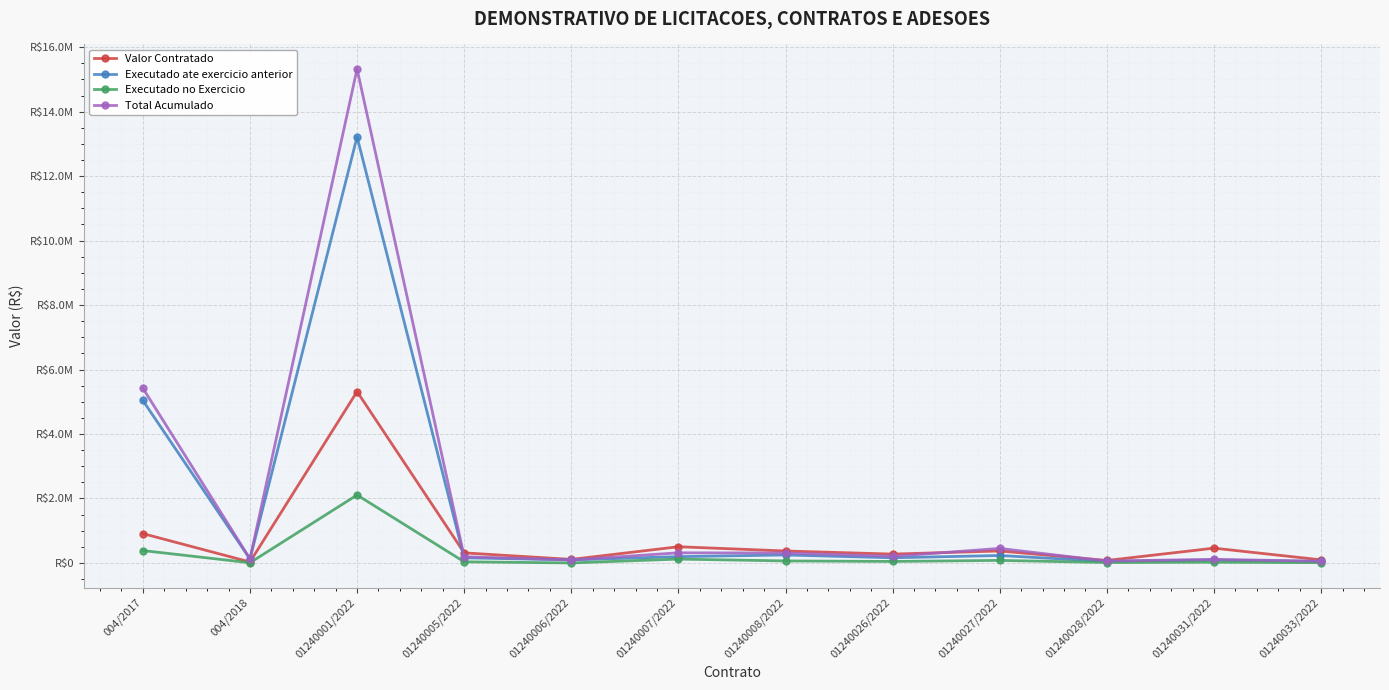

At which category is the sum across all series the highest?

01240001/2022